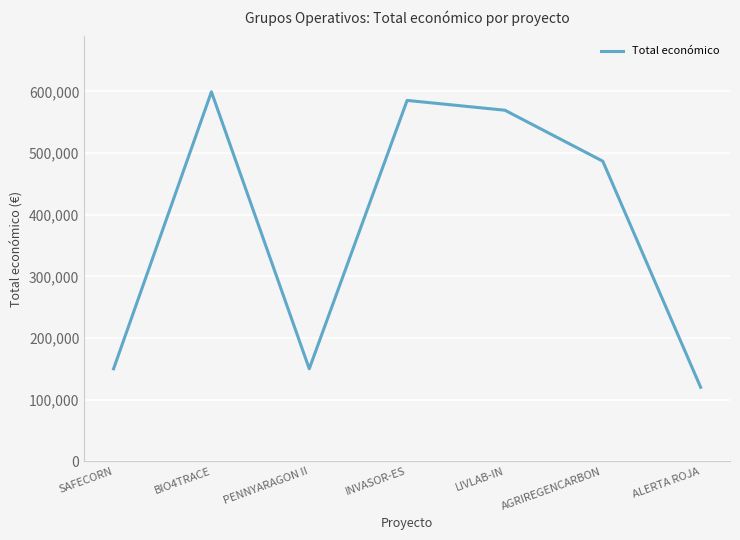

The chart shows a value of 241566 at INVASOR-ES. True or false?

False